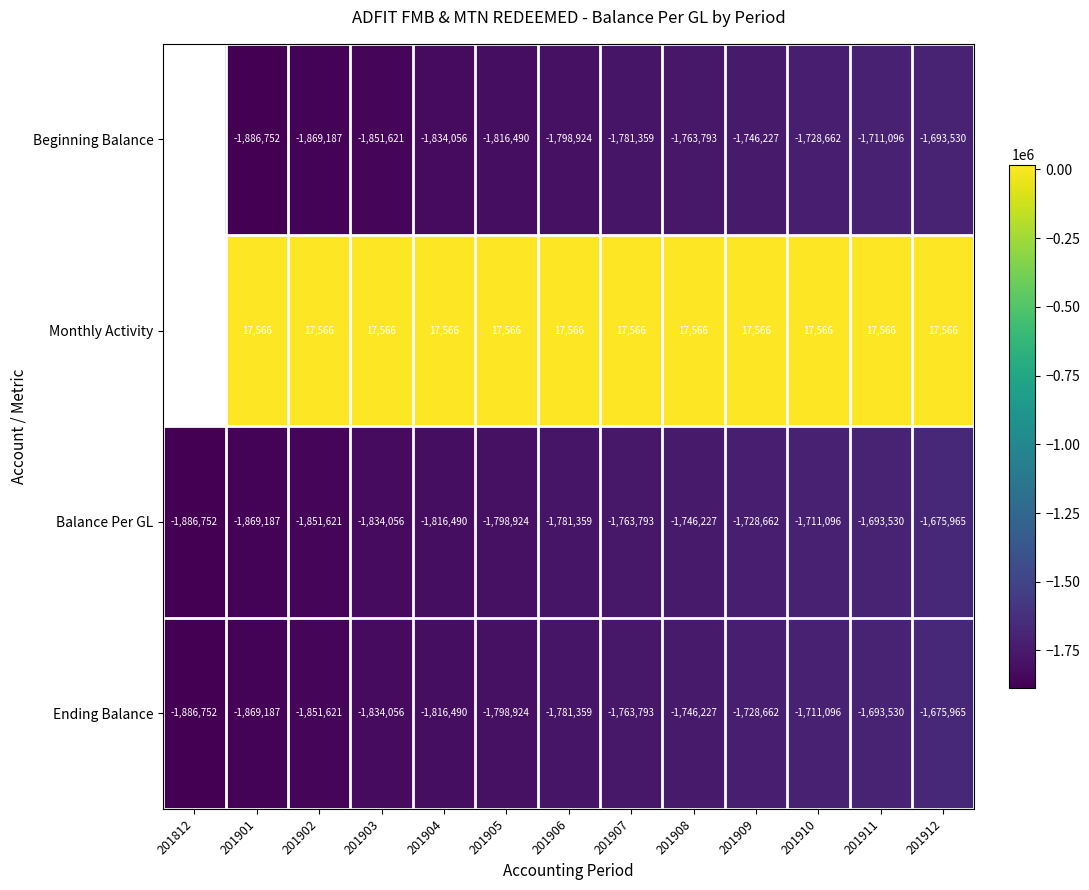

Is the value of Balance Per GL at 201908 greater than the value of Ending Balance at 201903?

Yes